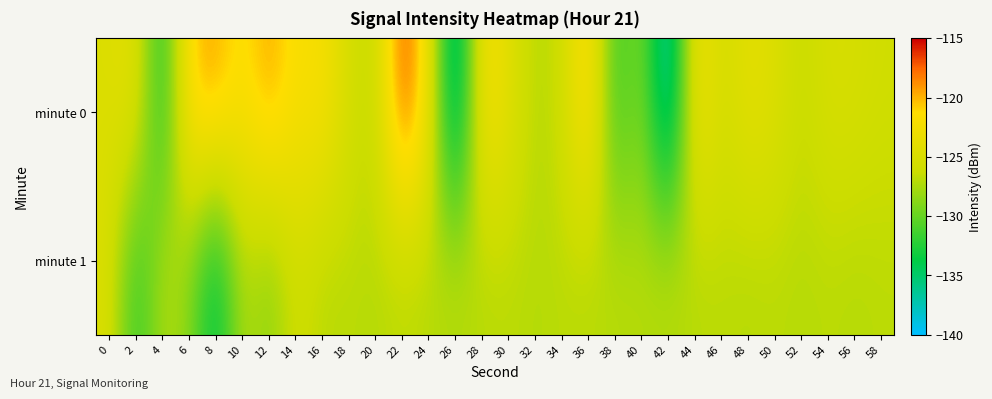

Which category has the lowest value across all series?

42